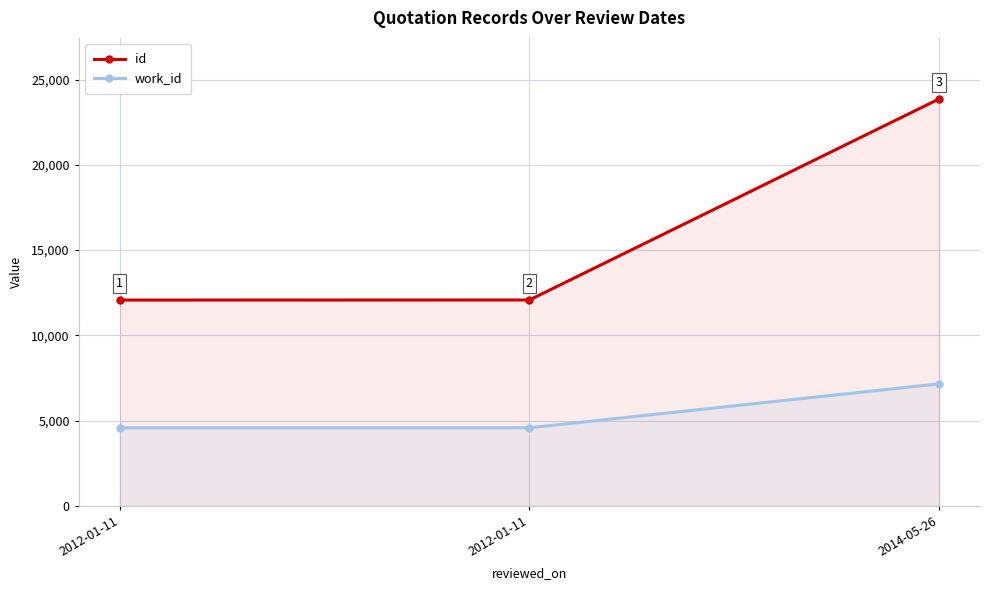

Where is id nearest to the value 17968?

2012-01-11